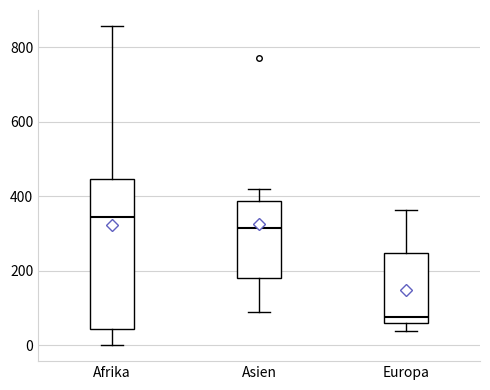

Where is the upper edge of the box for Europa on the y-axis? The values are not printed on the chart, so give them approximately, as read against the axis.

240